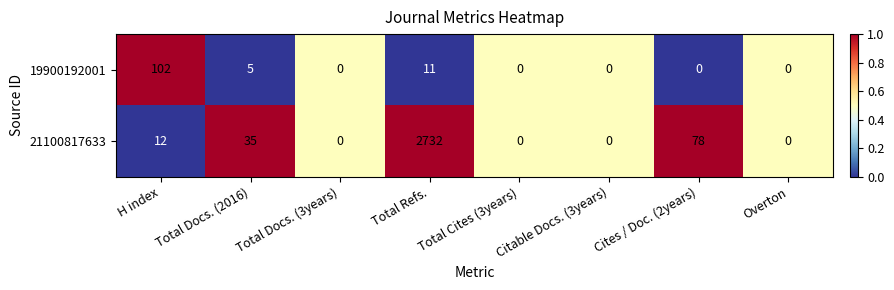

At which label is 19900192001 closest to 51?

Total Refs.